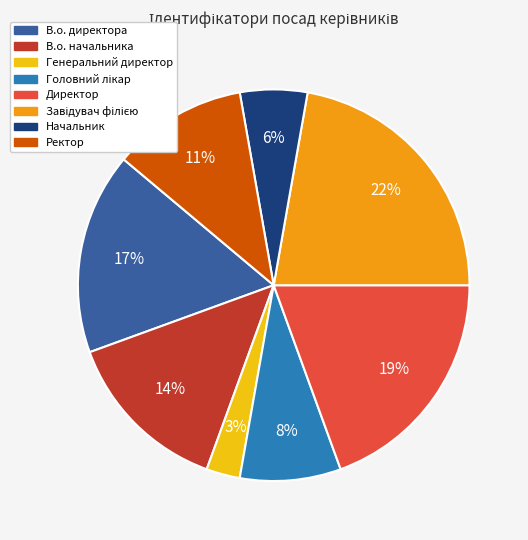

True or false: Директор accounts for 14% of the total.

False